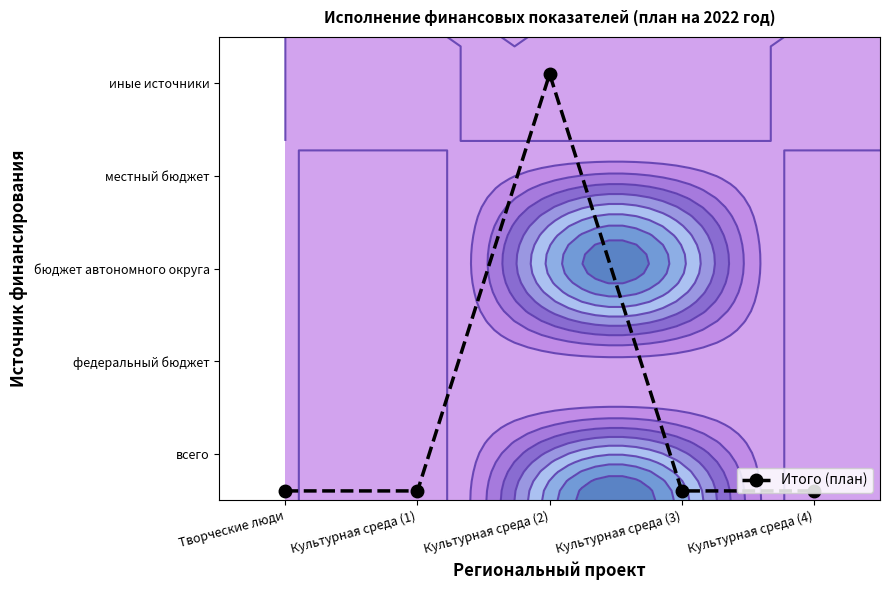

Is it true that the value at Творческие люди is 0.1?

True